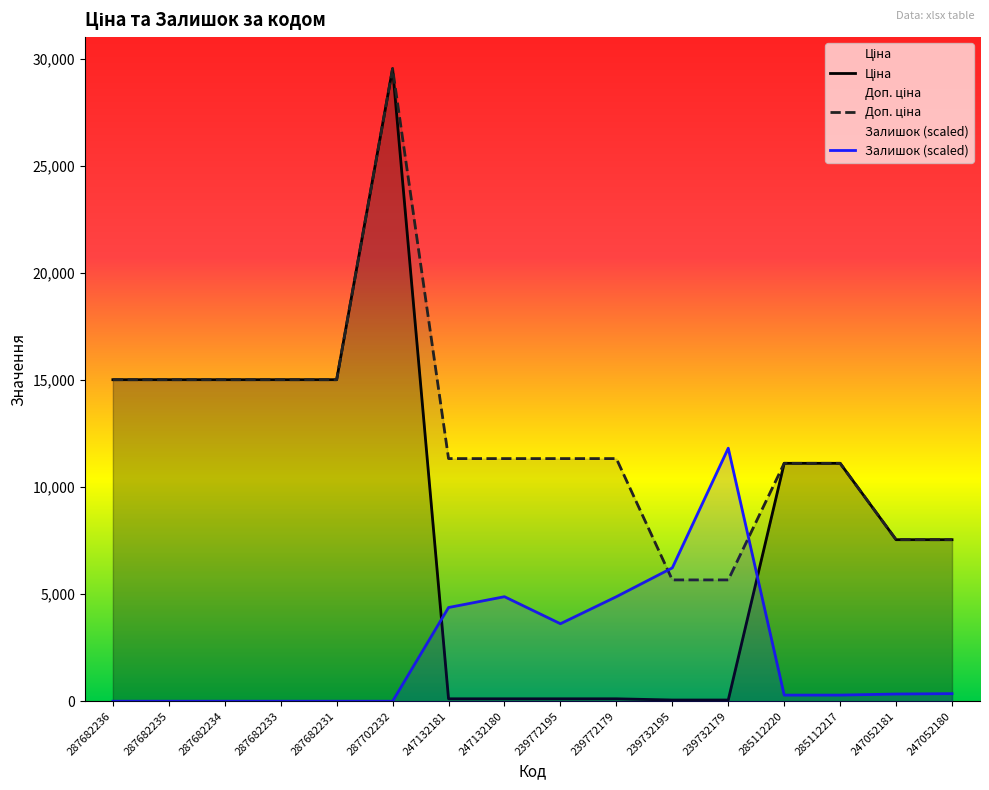

True or false: Ціна has a value of 15019.2 at 287682235.

True